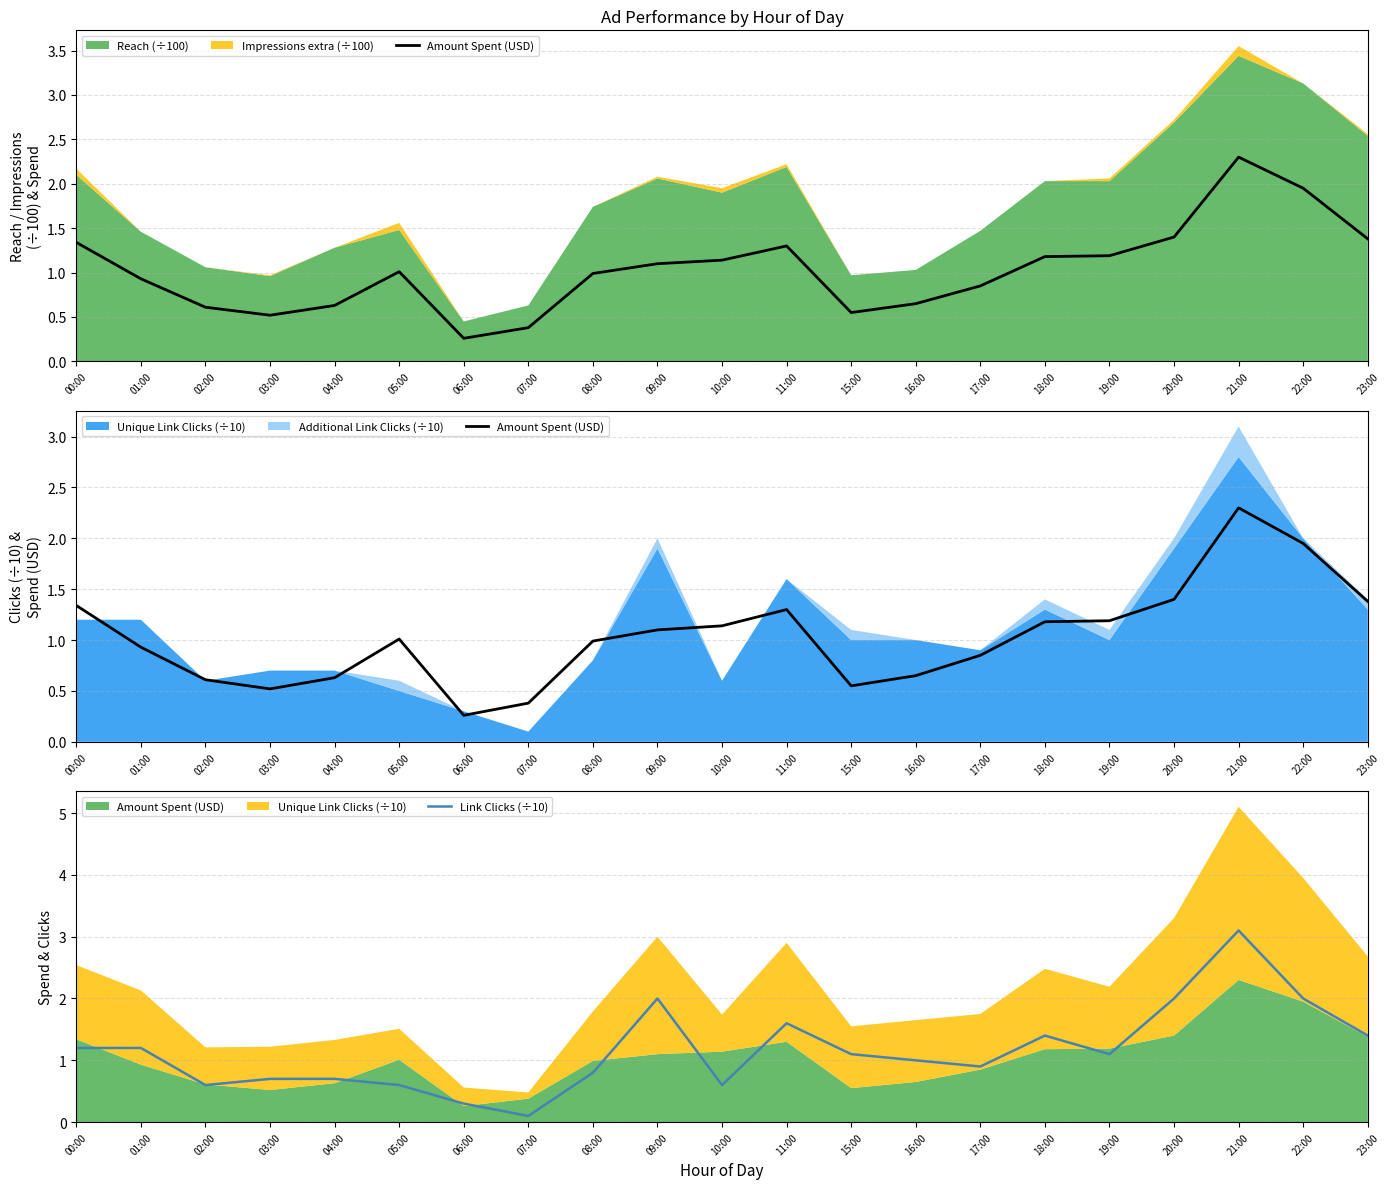

How many lines are shown in the chart?

2